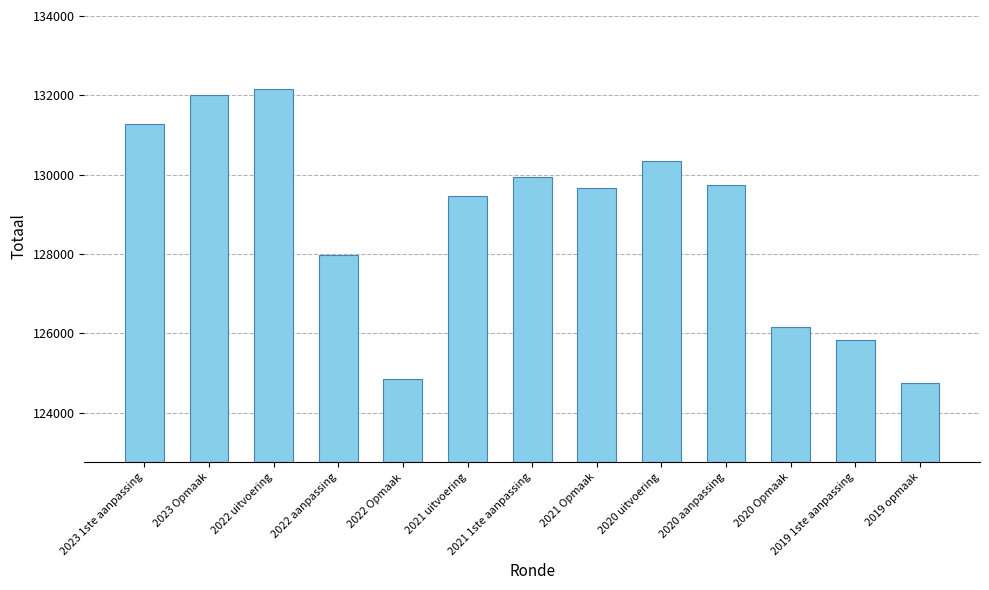

Read the value at 2020 aanpassing, to the nearest 50.

129750